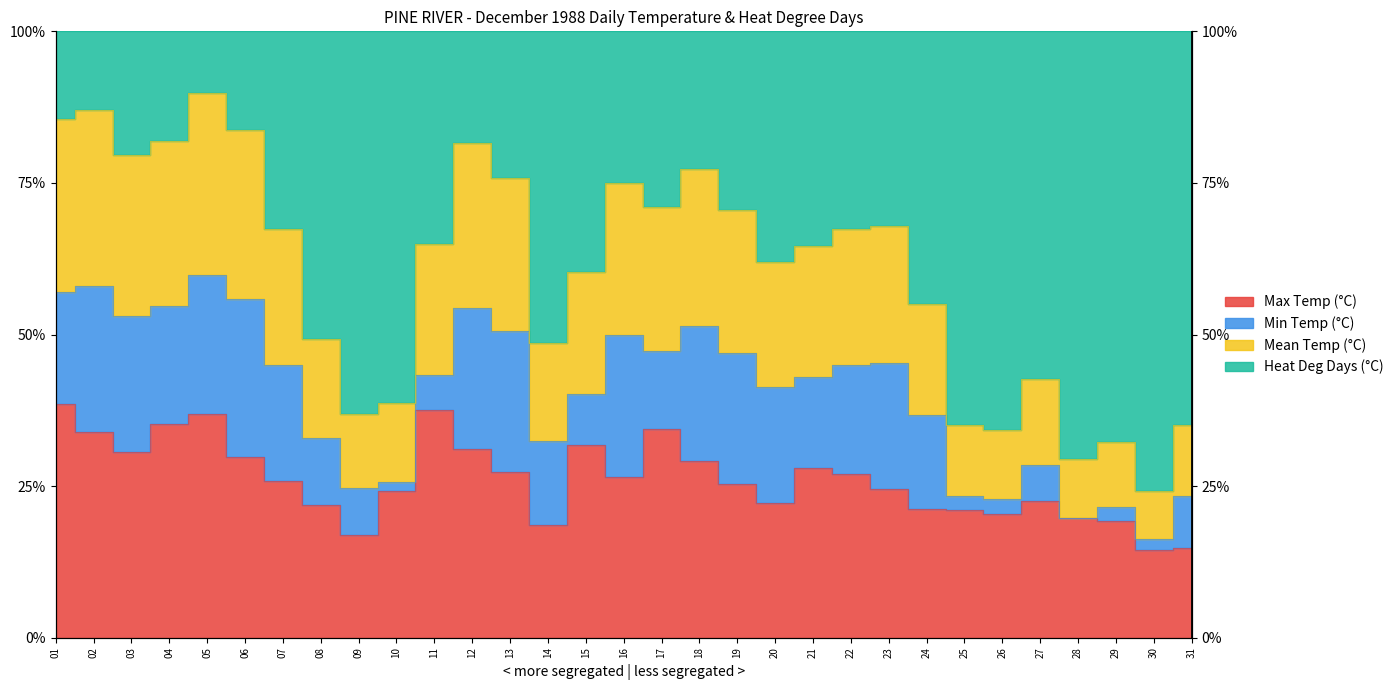

At which category does the chart reach its peak across all series?

05